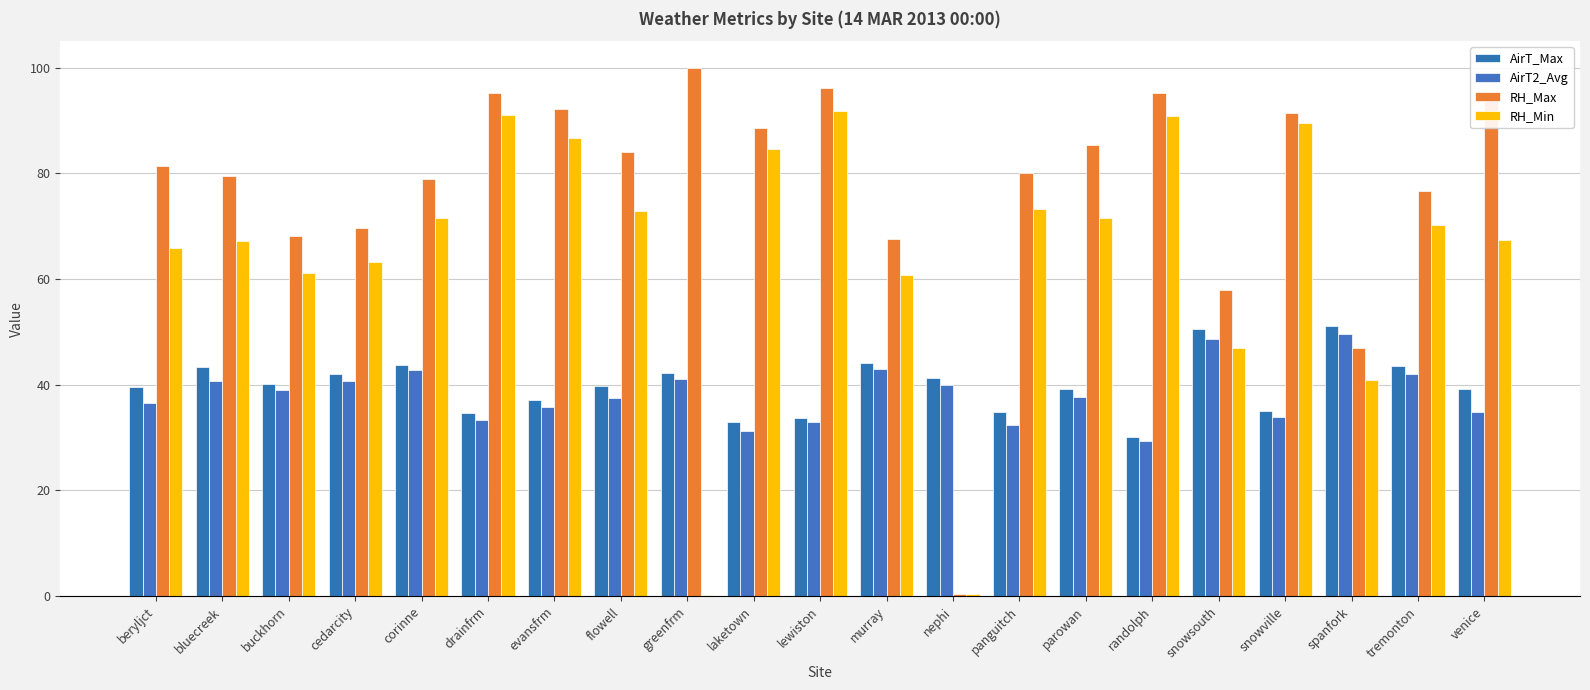

Are the bars horizontal?

No